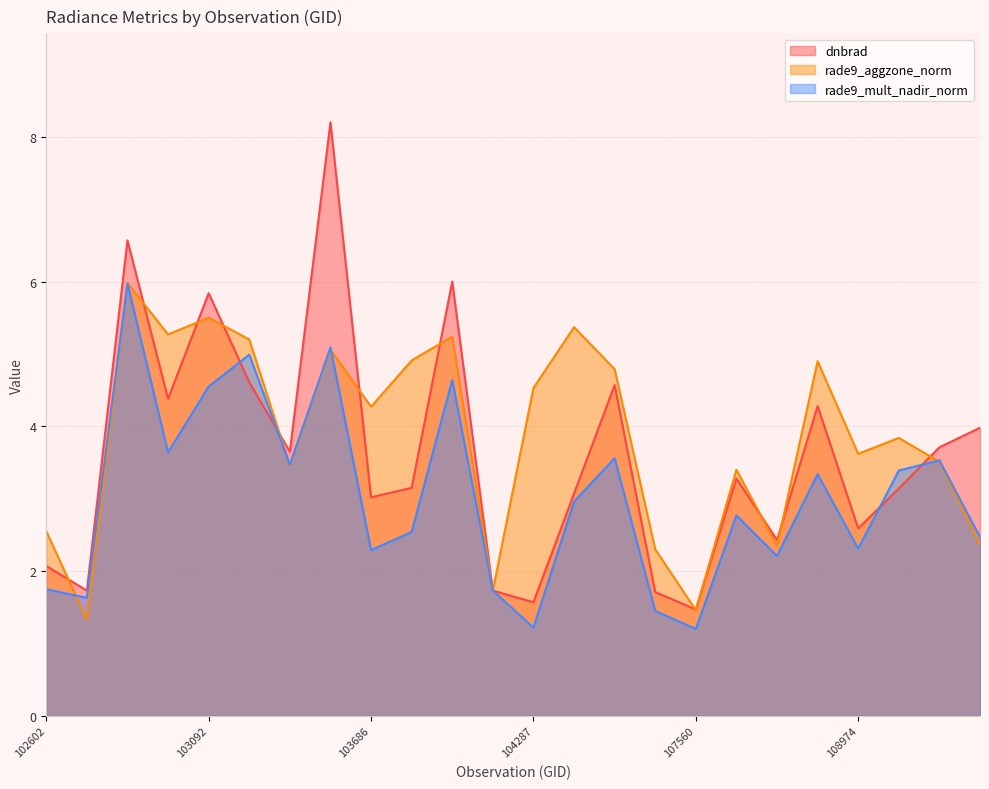

True or false: rade9_aggzone_norm and rade9_mult_nadir_norm cross at least once.

True